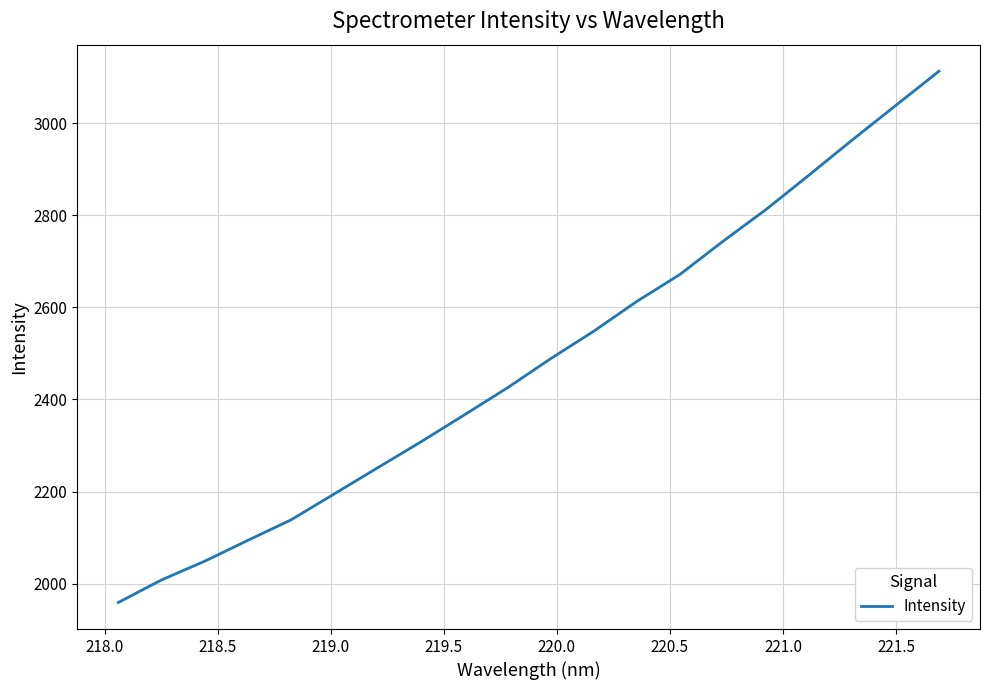

What is the minimum value shown in the chart?

1959.2